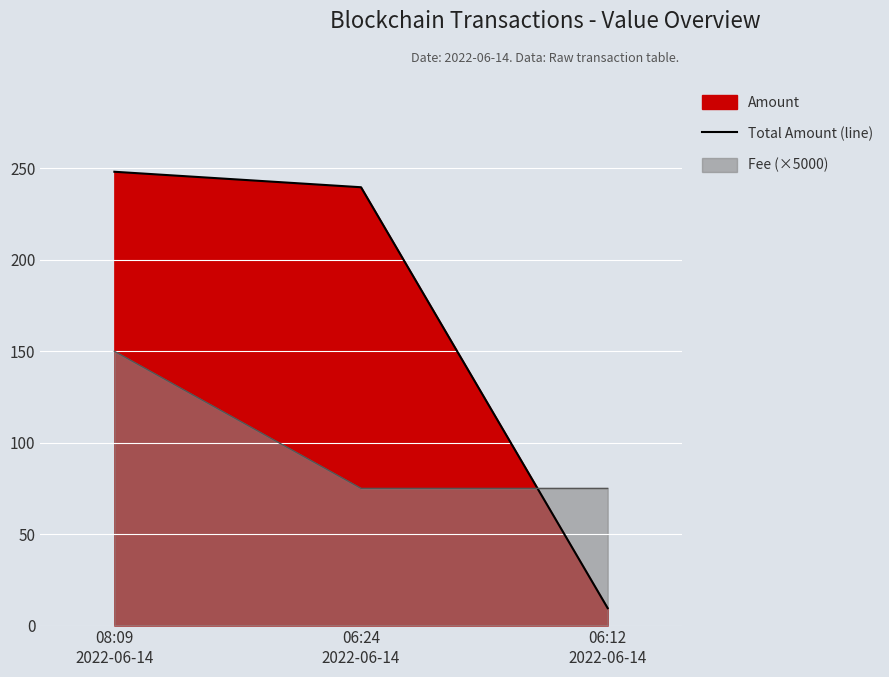

Where is the data nearest to the value 128?

06:24
2022-06-14